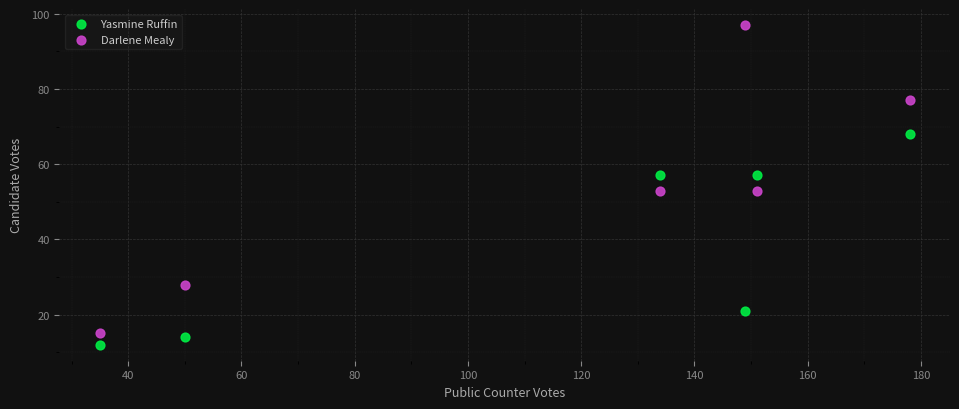

Which series reaches the minimum Y coordinate?

Yasmine Ruffin